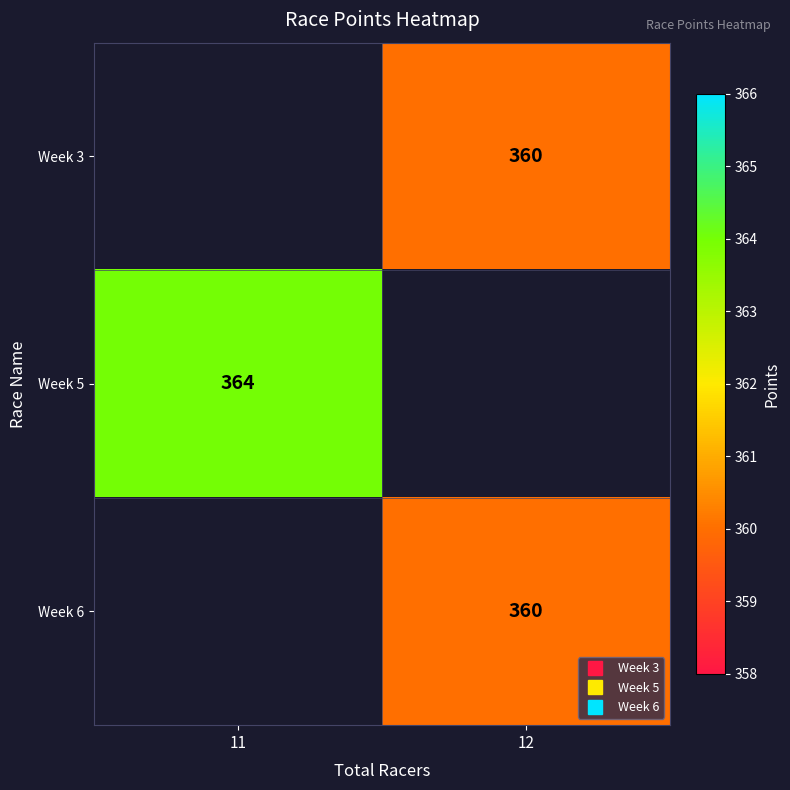

At which category does the chart reach its minimum across all series?

12